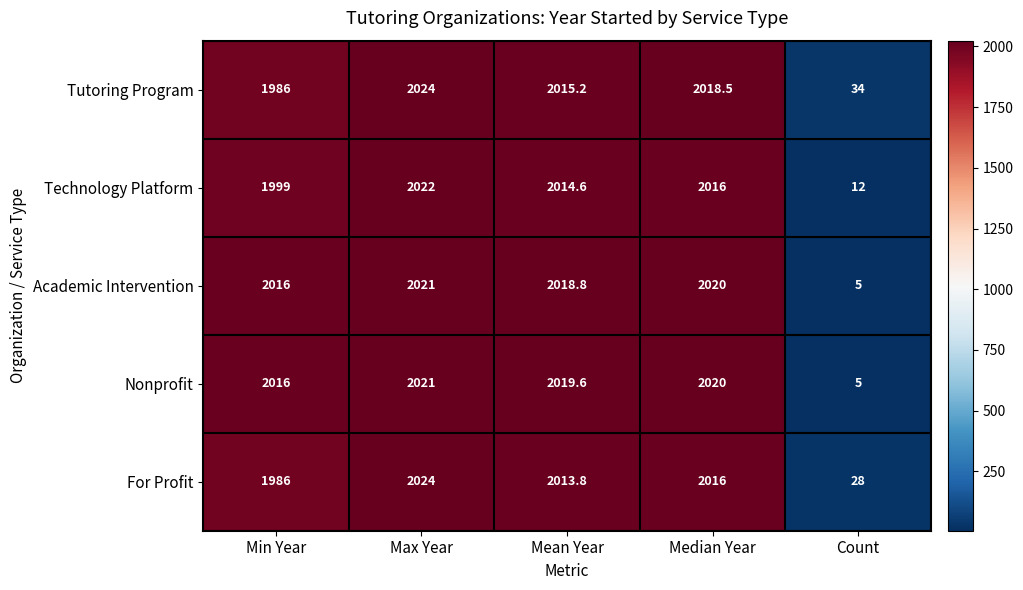

How many values in the Tutoring Program series are below 2015?

2